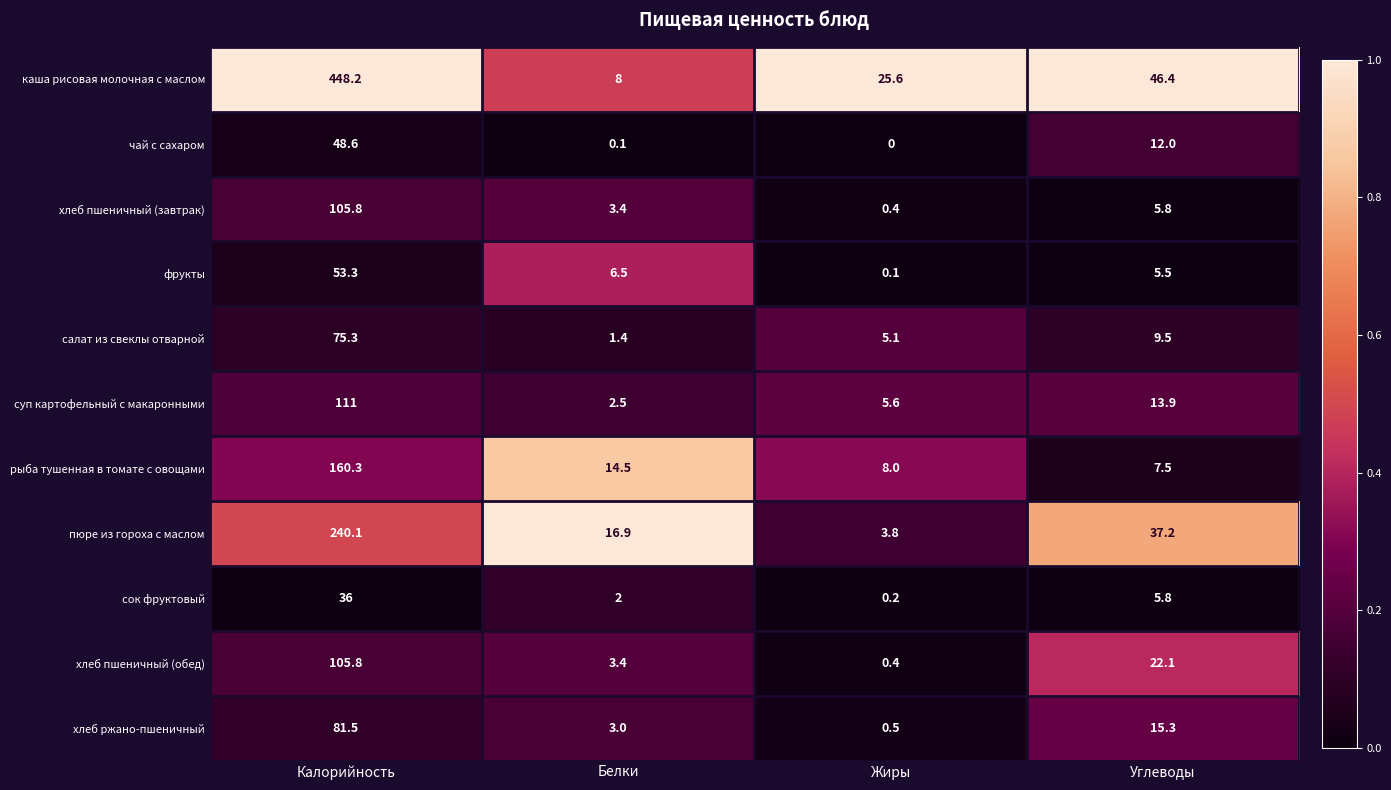

Which series has the largest total across all categories?

каша рисовая молочная с маслом